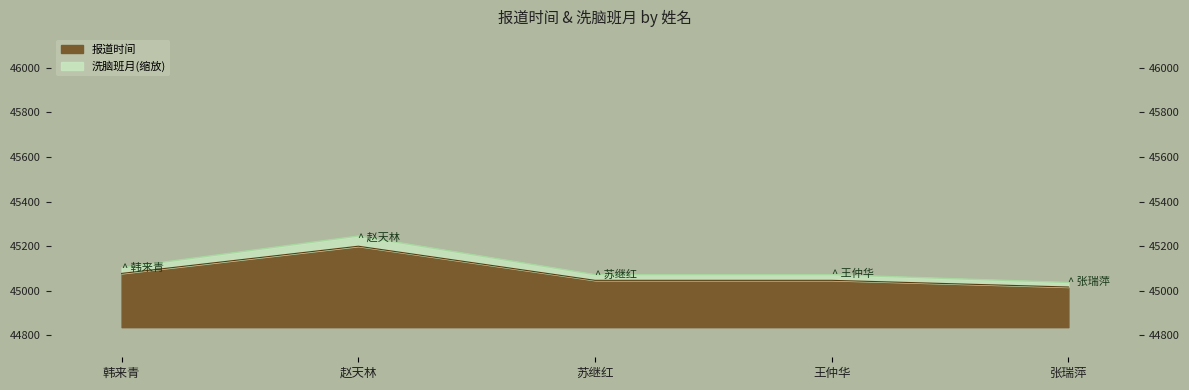

Read the 洗脑班月 value at 苏继红.

45072.4